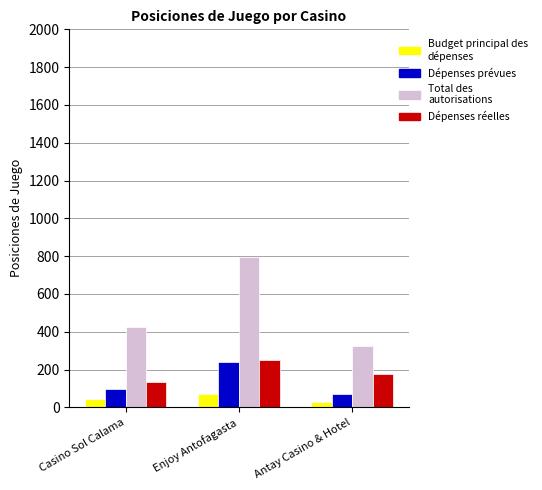

What is the total value across all series at Enjoy Antofagasta?

1353